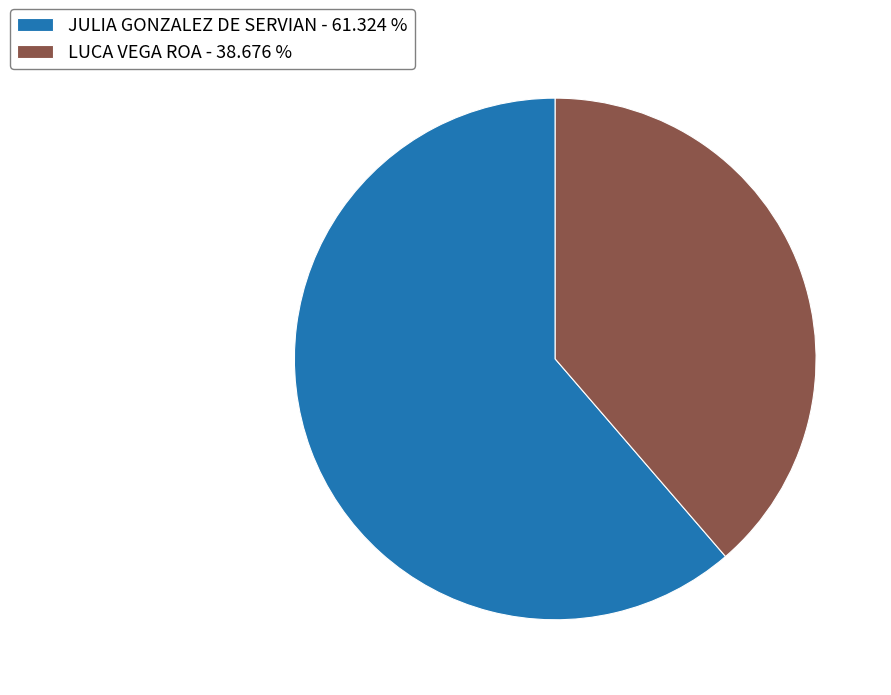

Which category has the biggest portion of the pie?

JULIA GONZALEZ DE SERVIAN